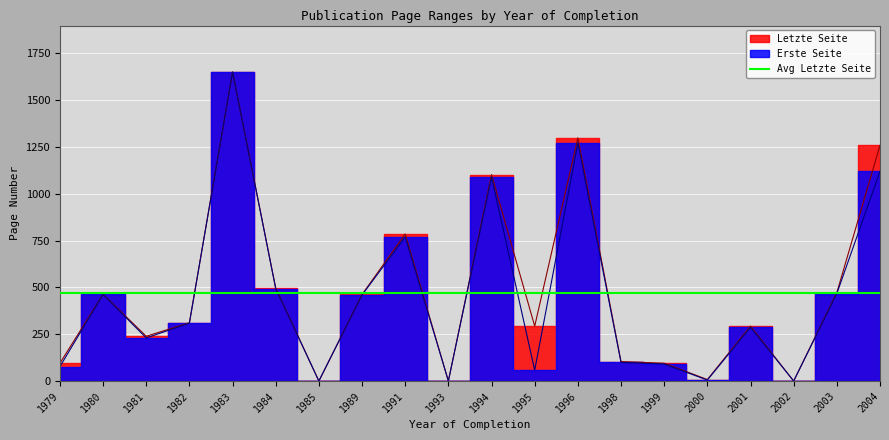

What is the difference between the Erste Seite values at 1998 and 1980?

363